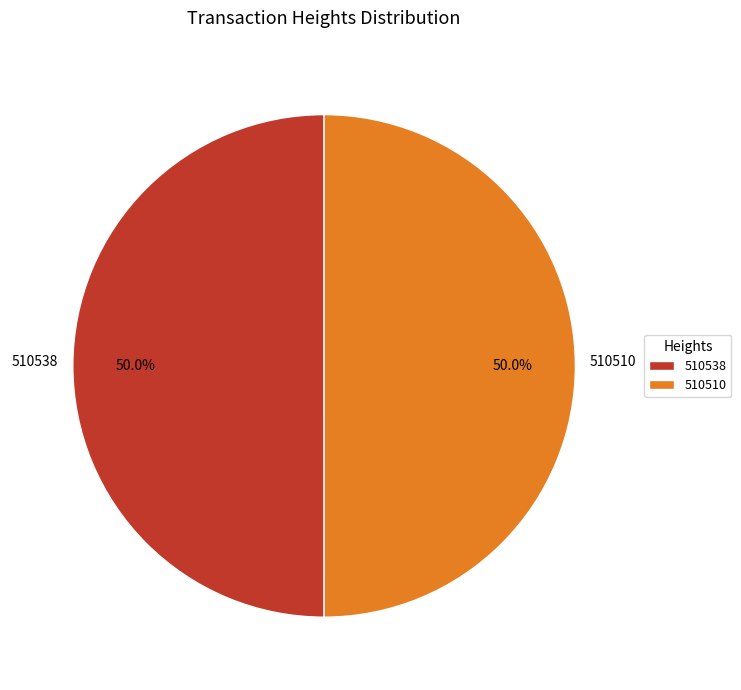

What percentage do 510510 and 510538 together represent?

100.0%